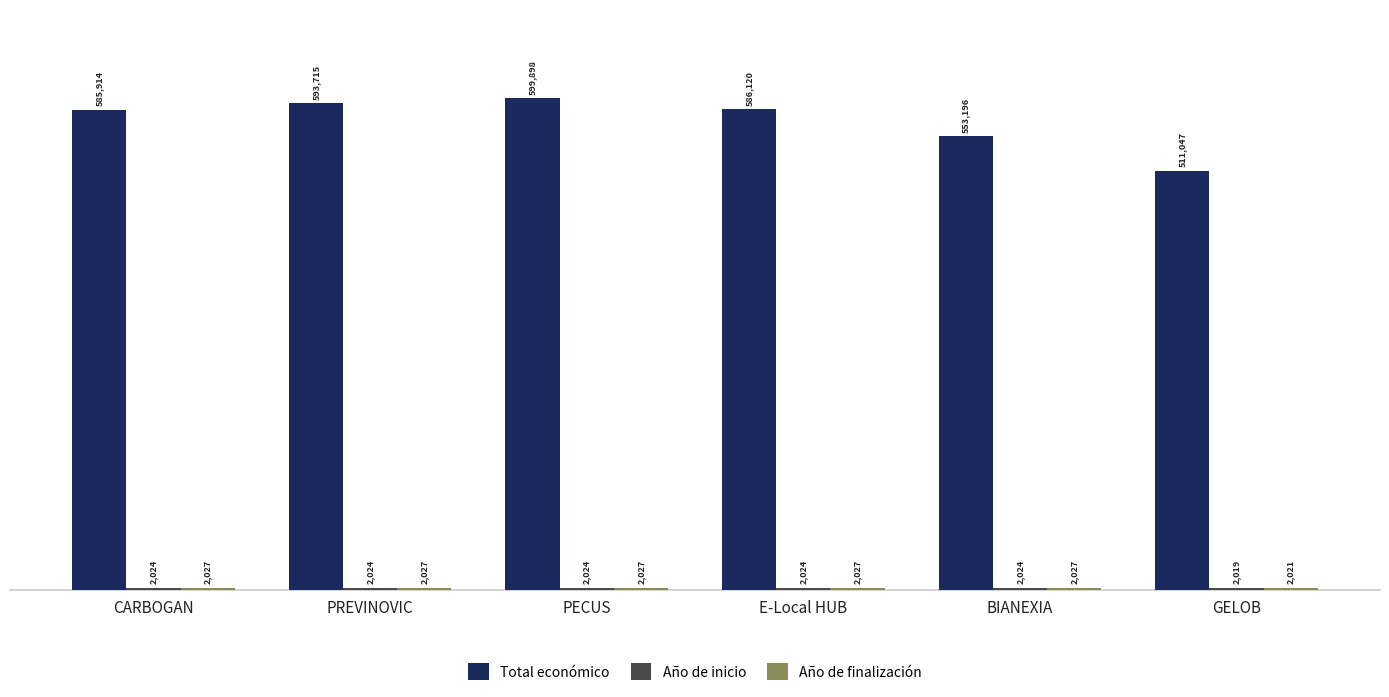

What is the sum of all Total económico values?

3429890